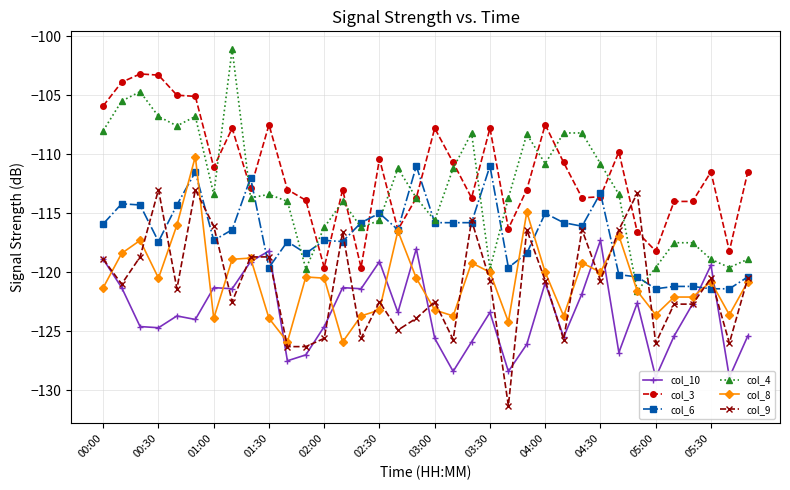

Reading left to right, list all the values displayed in this chart.

col_10: -118.9	-121.3	-124.6	-124.7	-123.7	-124.0	-121.3	-121.4	-119.1	-118.2	-127.5	-127.0	-124.6	-121.3	-121.4	-119.1	-123.4	-118.0	-125.6	-128.4	-125.9	-123.4	-128.4	-126.1	-120.9	-125.5	-121.8	-117.3	-126.8	-122.6	-128.9	-125.4	-122.7	-119.4	-128.9	-125.4
col_3: -105.9	-103.9	-103.2	-103.3	-105.0	-105.1	-111.1	-107.8	-112.9	-107.5	-113.0	-113.9	-119.6	-113.0	-119.6	-110.4	-116.4	-113.7	-107.8	-110.7	-113.7	-107.8	-116.3	-113.0	-107.5	-110.7	-113.7	-113.6	-109.8	-116.6	-118.2	-114.0	-114.0	-111.5	-118.2	-111.5
col_6: -115.9	-114.2	-114.3	-117.4	-114.3	-111.5	-117.3	-116.4	-112.0	-119.6	-117.4	-118.4	-117.3	-117.4	-115.8	-115.0	-116.4	-111.0	-115.8	-115.8	-115.8	-111.0	-119.6	-118.4	-115.0	-115.8	-116.1	-113.3	-120.2	-120.4	-121.4	-121.2	-121.2	-121.4	-121.4	-120.4
col_4: -108.0	-105.5	-104.7	-106.8	-107.6	-106.8	-113.4	-101.1	-113.7	-113.4	-114.0	-119.7	-116.2	-114.0	-116.2	-115.6	-111.2	-113.7	-115.6	-111.2	-108.2	-119.7	-113.7	-108.3	-110.8	-108.2	-108.2	-110.8	-113.4	-121.6	-119.6	-117.5	-117.5	-118.9	-119.6	-118.9
col_8: -121.3	-118.4	-117.3	-120.5	-116.0	-110.2	-123.9	-118.9	-118.8	-123.9	-125.9	-120.4	-120.5	-125.9	-123.7	-123.2	-116.5	-120.5	-123.2	-123.7	-119.2	-120.0	-124.2	-114.9	-120.0	-123.7	-119.2	-120.0	-116.9	-121.6	-123.6	-122.1	-122.1	-120.8	-123.6	-120.8
col_9: -118.9	-121.0	-118.7	-113.0	-121.4	-113.0	-116.1	-122.5	-118.7	-118.7	-126.3	-126.3	-125.6	-116.6	-125.6	-122.5	-124.9	-123.9	-122.5	-125.7	-115.6	-120.7	-131.3	-116.4	-120.7	-125.7	-116.4	-120.7	-116.4	-113.3	-126.0	-122.7	-122.7	-120.5	-126.0	-120.5